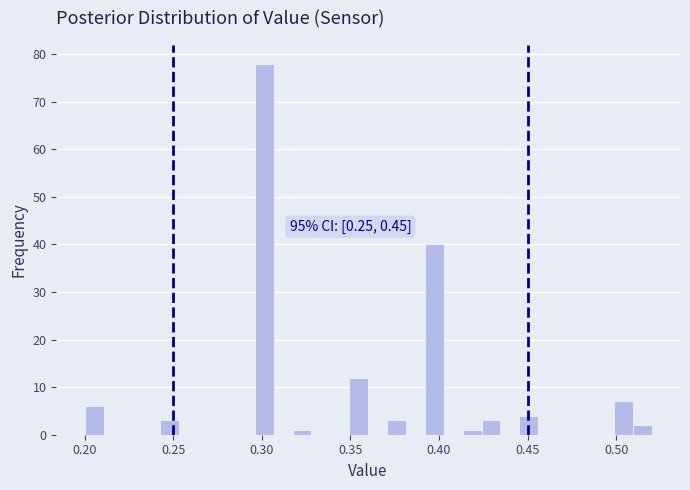

Around what value on the x-axis is the tallest bar? Give the approximate position of its centre, as read against the axis.

0.300